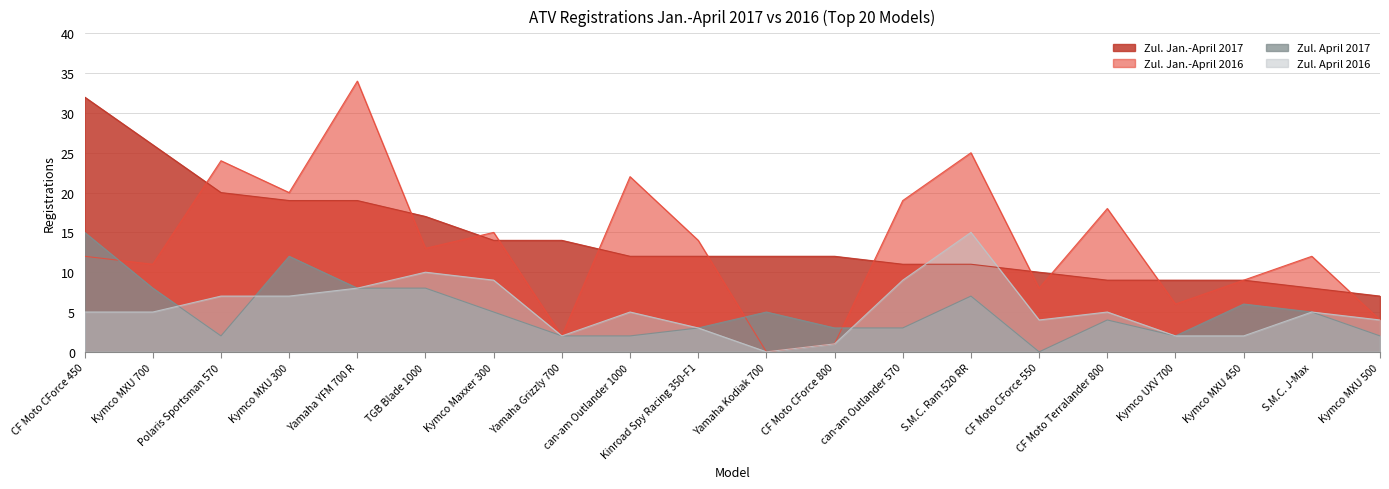

Does the chart display data point markers on the line(s)?

No